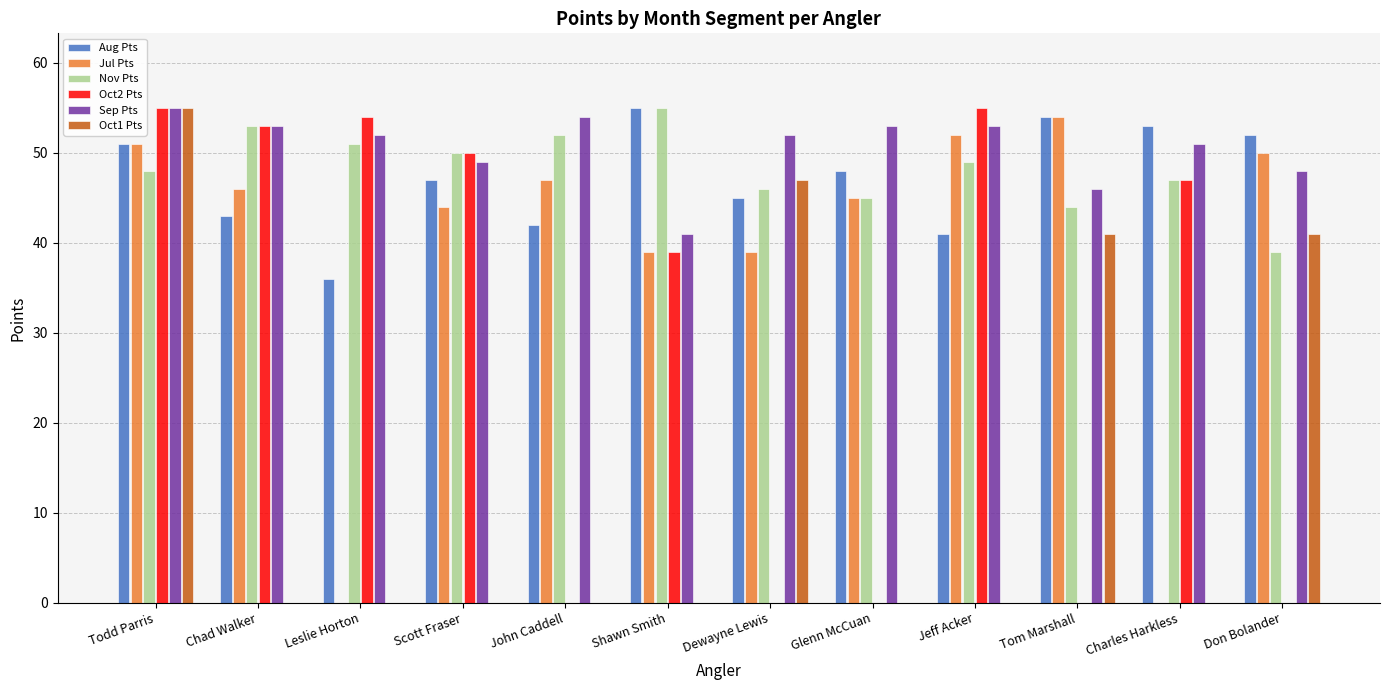

Between Tom Marshall and Charles Harkless, which series saw the biggest shift?

Jul Pts